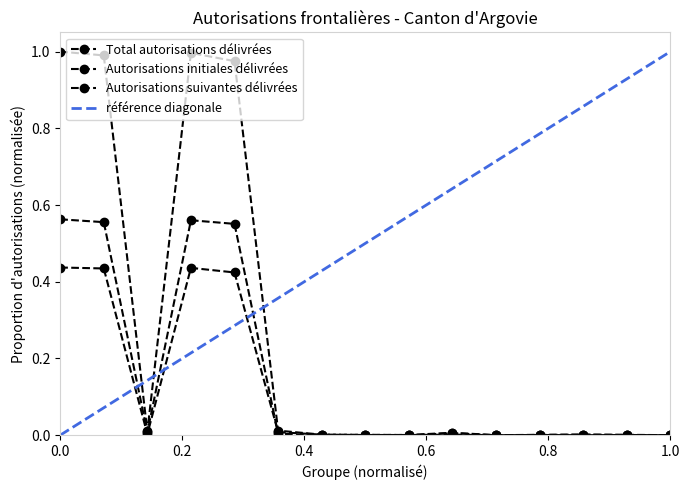

True or false: Autorisations suivantes délivrées and Autorisations initiales délivrées cross at least once.

True